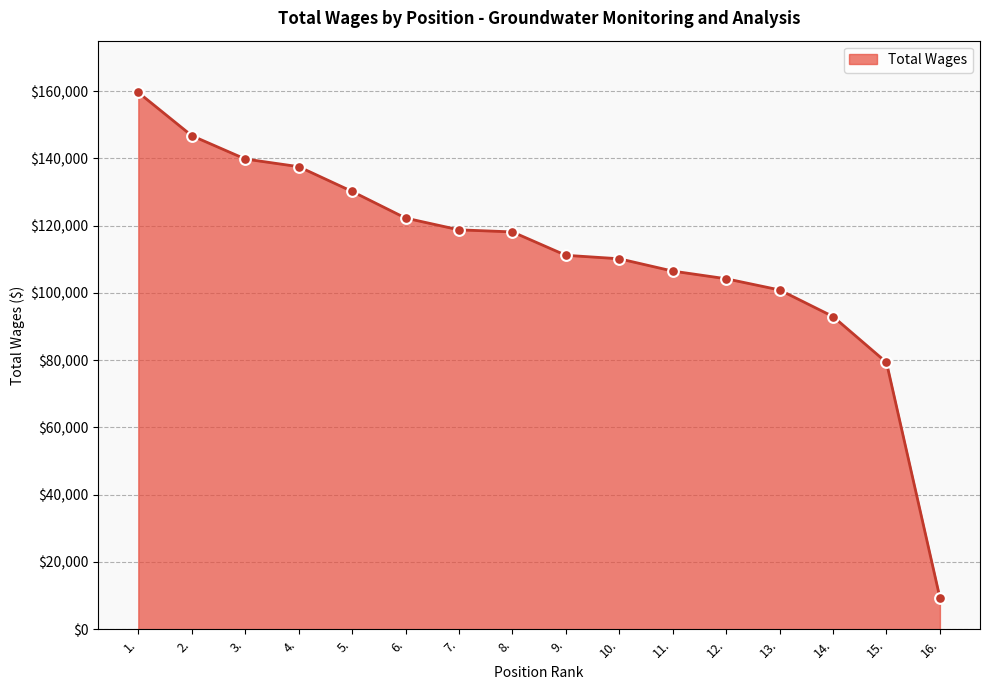

Which has a higher value, 9. or 7.?

7.